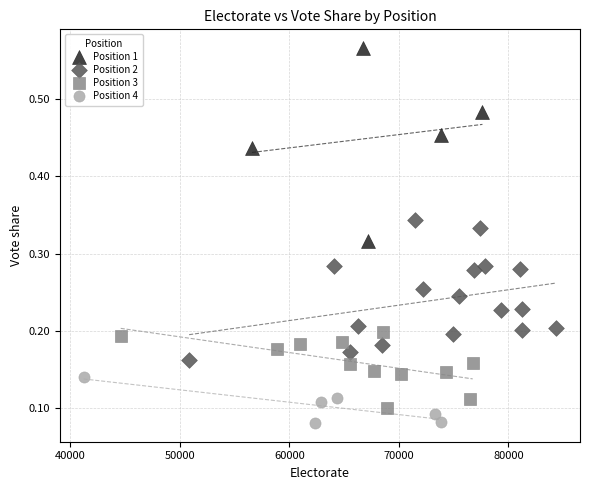

Which series has the largest Y range (max minus min)?

Position 1